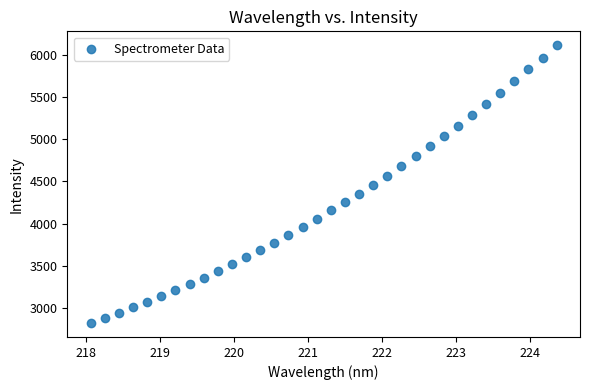

What is the range of Y values (max minus min)?

3289.3